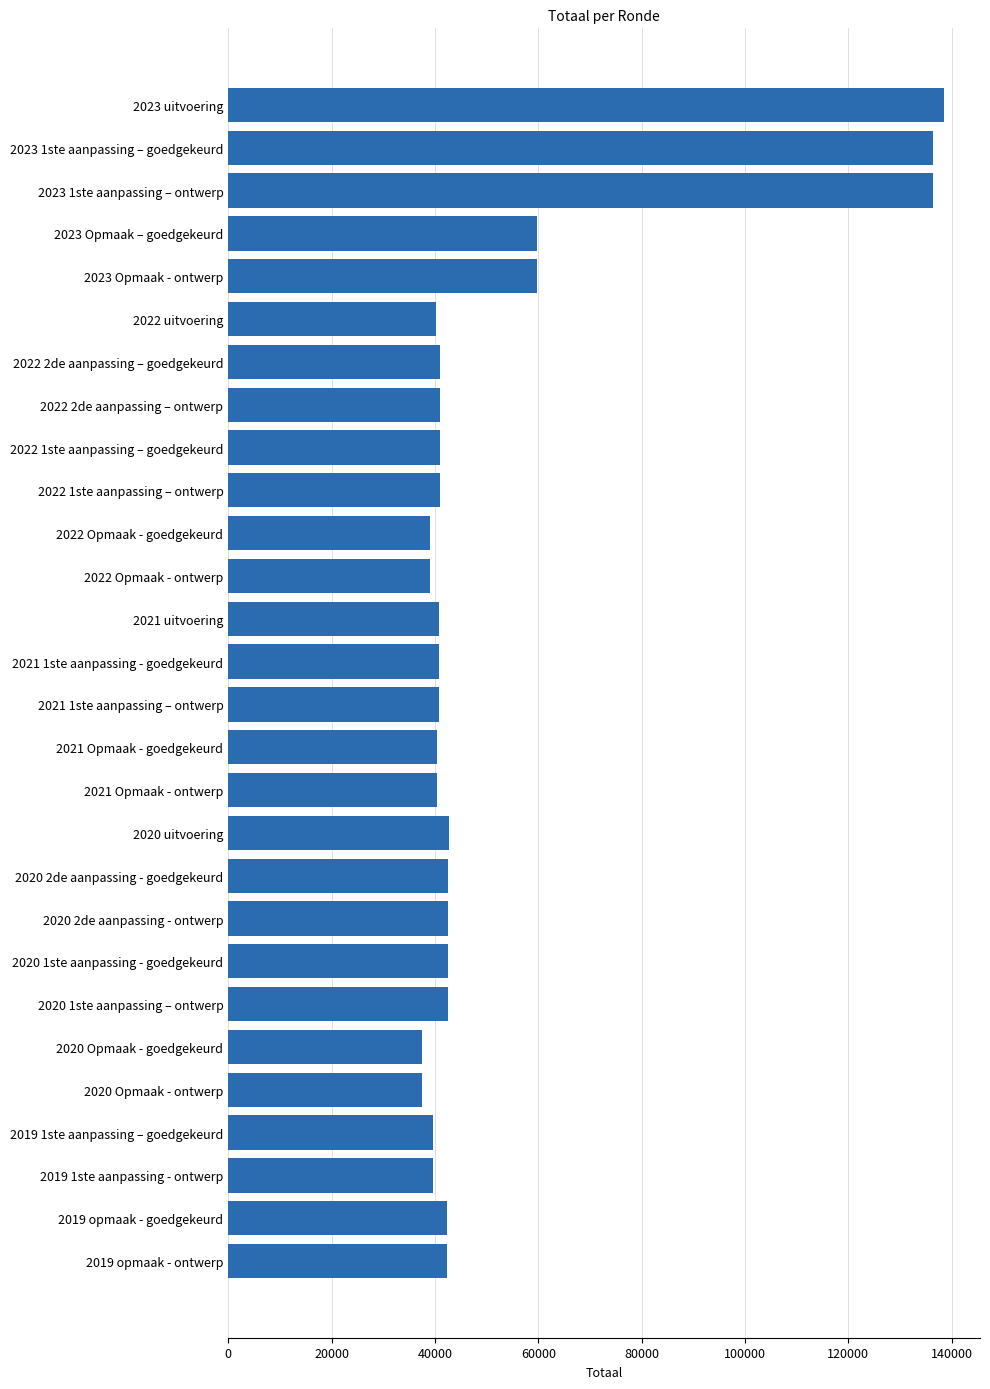

What is the label of the 28th bar from the top?

2019 opmaak - ontwerp